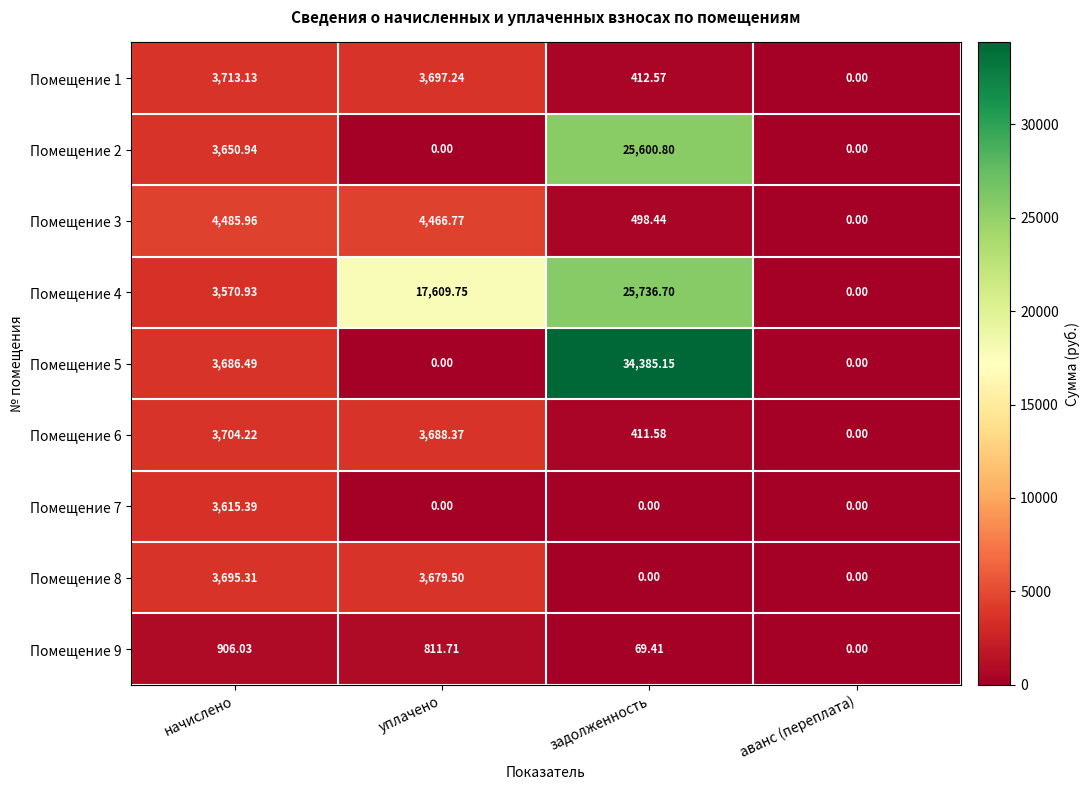

How many values in the Помещение 1 series exceed 3697?

2